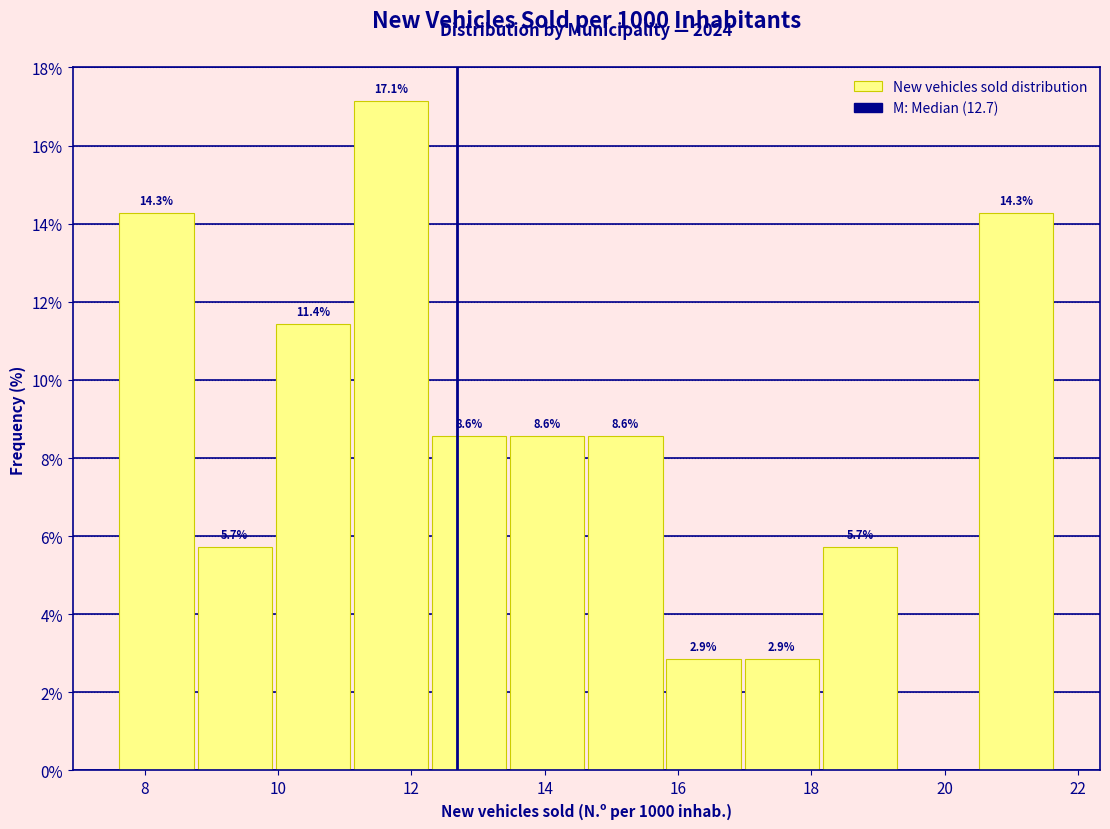

Over which range of the x-axis is the bar tallest?

11.2 to 12.4